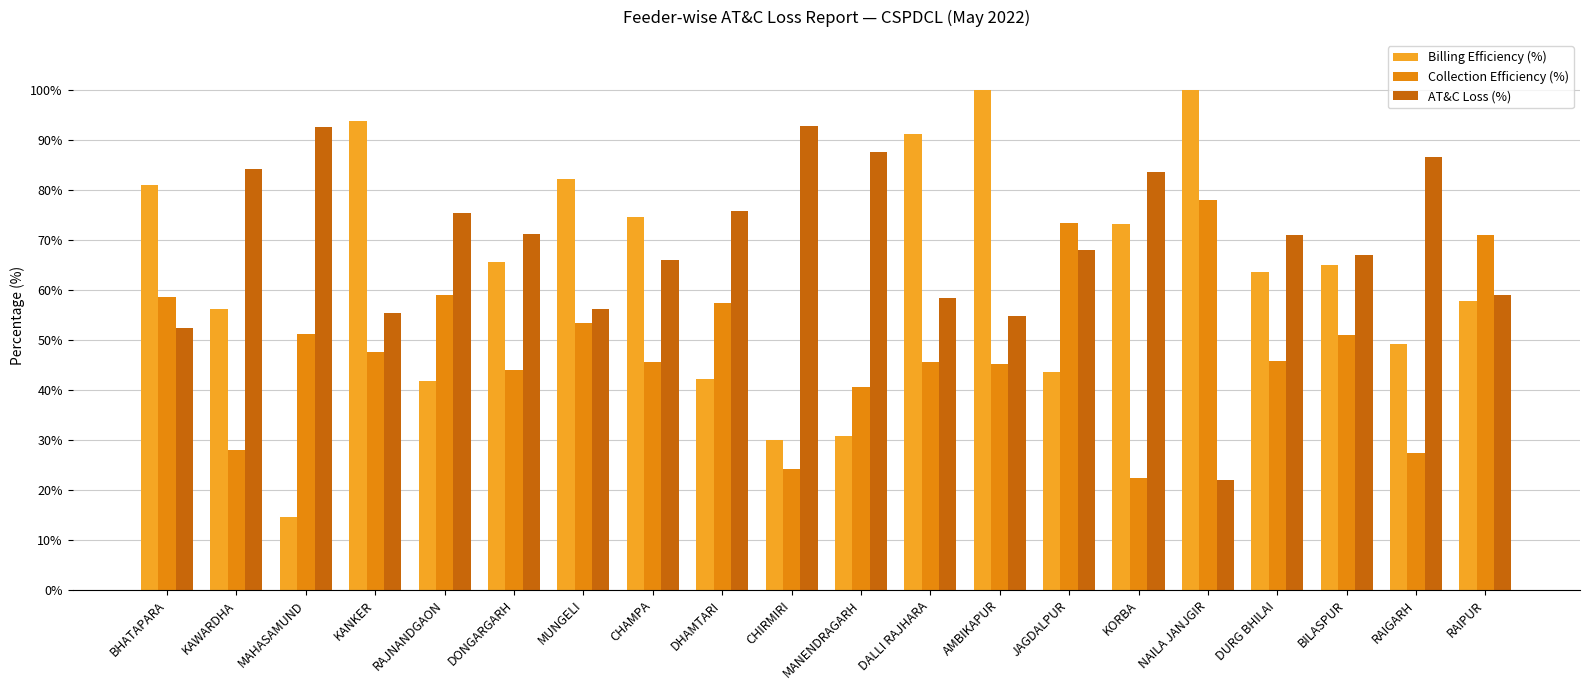

What is the label of the 3rd bar from the left?

MAHASAMUND